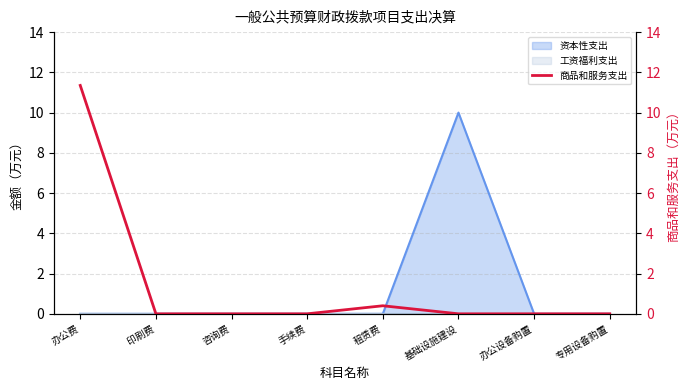

What is the value of the 5th point from the left?

0.4